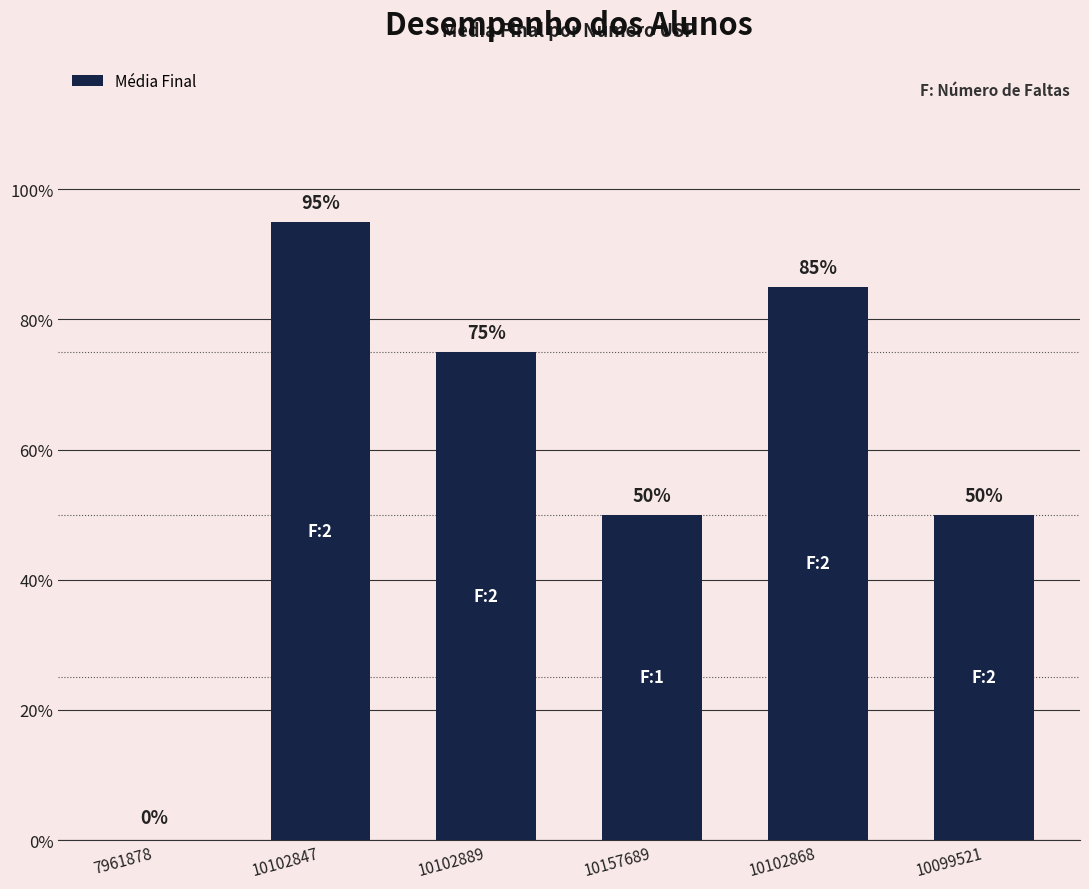

Rank the categories by value from highest to lowest.

10102847, 10102868, 10102889, 10157689, 10099521, 7961878